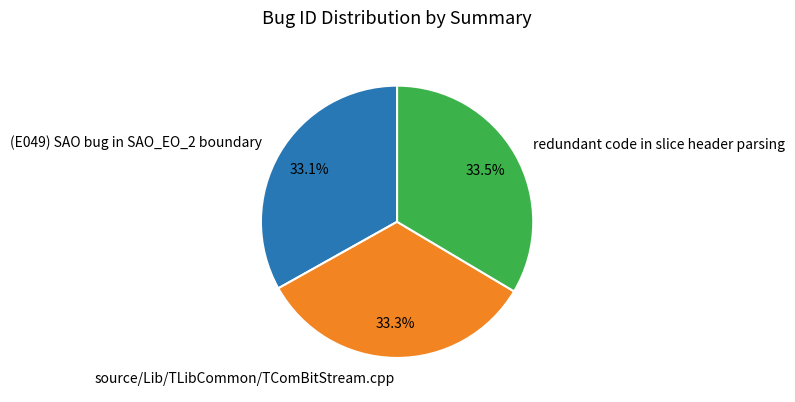

How many segments does this pie chart have?

3